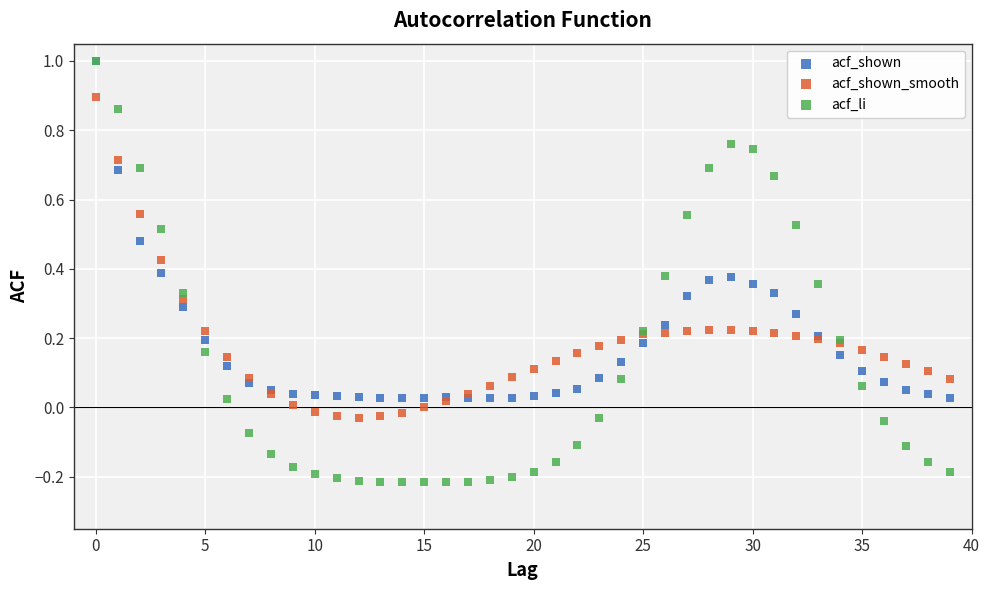

What are all the series names shown in the legend?

acf_shown, acf_shown_smooth, acf_li